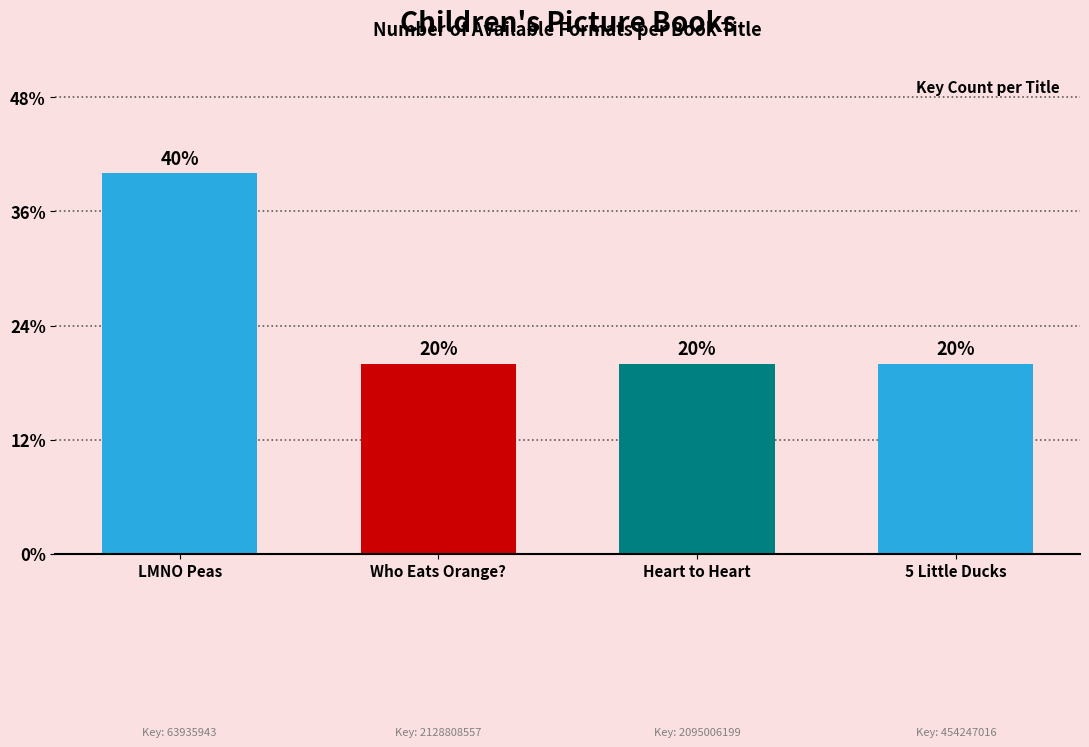

Reading right to left, what are all the values shown in this chart?

5 Little Ducks=2	Heart to Heart=2	Who Eats Orange?=2	LMNO Peas=4